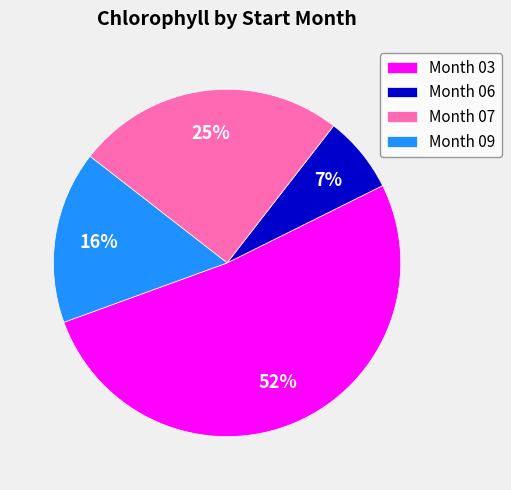

Count the number of slices in the pie.

4